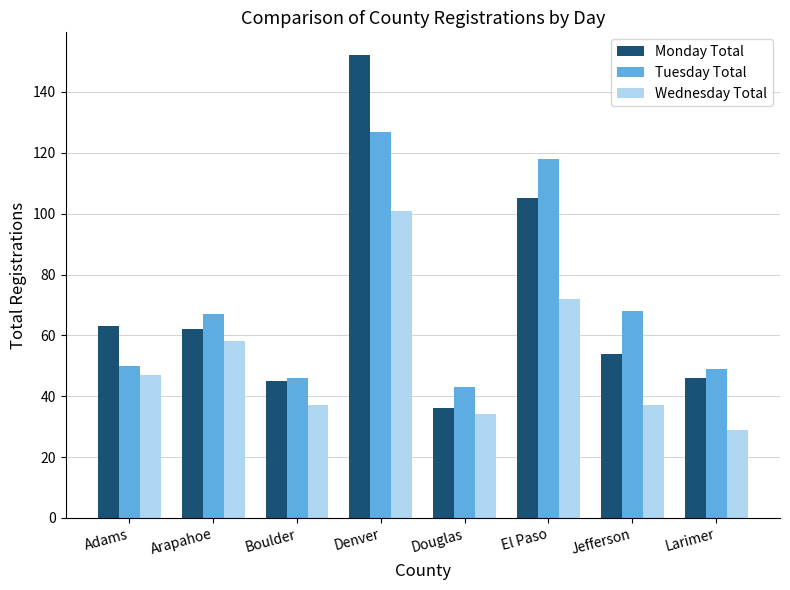

Which label corresponds to the largest value in the chart?

Denver